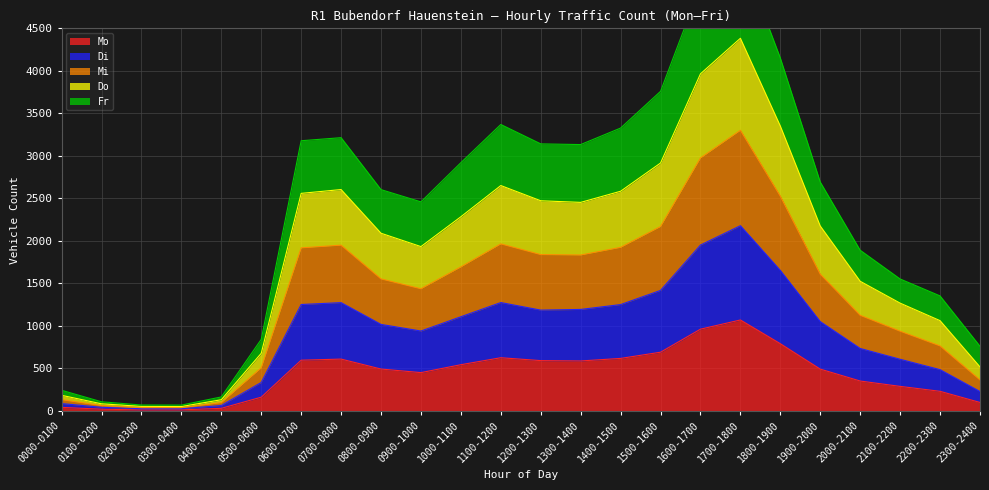

At which label does Mo reach its peak?

1700-1800